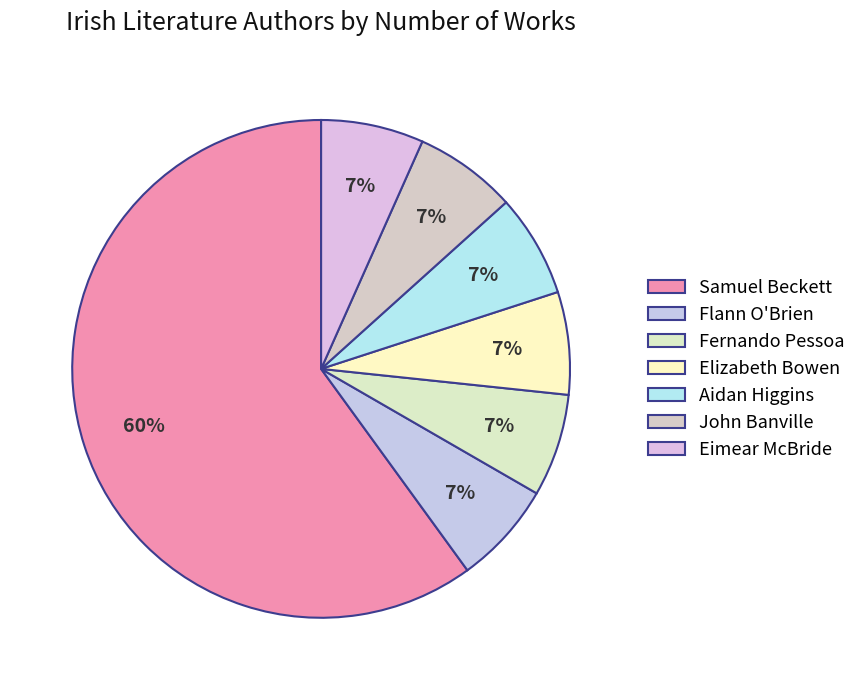

How many slices are in this pie chart?

7